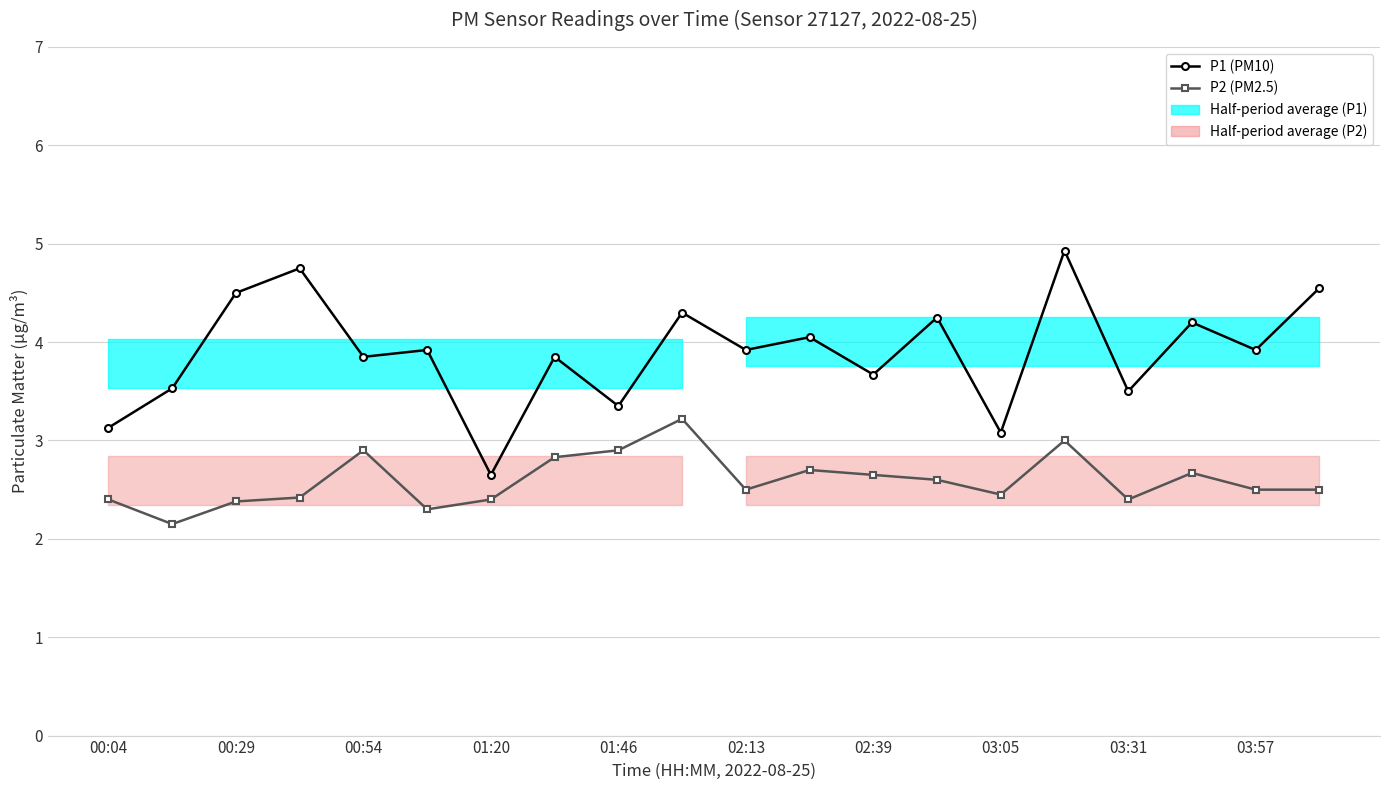

Reading left to right, list all the values displayed in this chart.

P1 (PM10): 3.1	3.5	4.5	4.8	3.9	3.9	2.6	3.9	3.4	4.3	3.9	4.0	3.7	4.2	3.1	4.9	3.5	4.2	3.9	4.5
P2 (PM2.5): 2.4	2.1	2.4	2.4	2.9	2.3	2.4	2.8	2.9	3.2	2.5	2.7	2.6	2.6	2.5	3.0	2.4	2.7	2.5	2.5